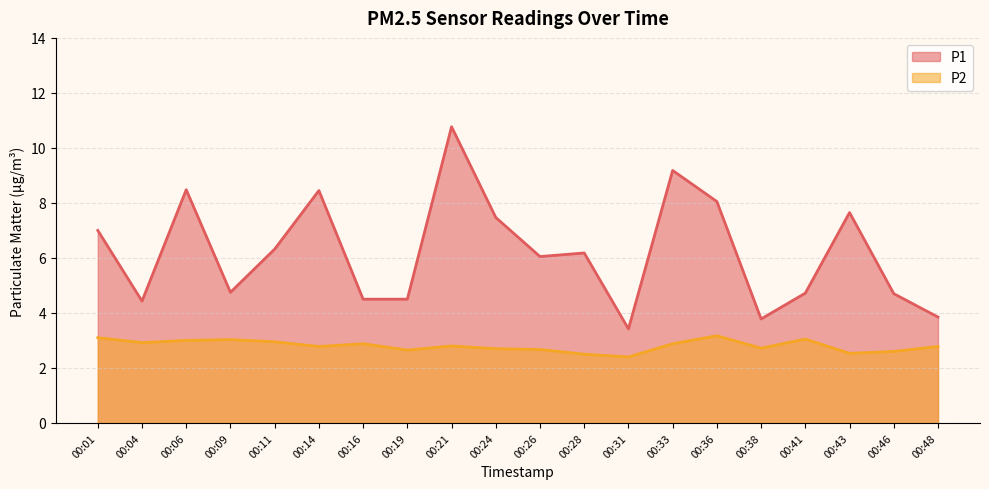

At how many categories does at least one series exceed 3?

20